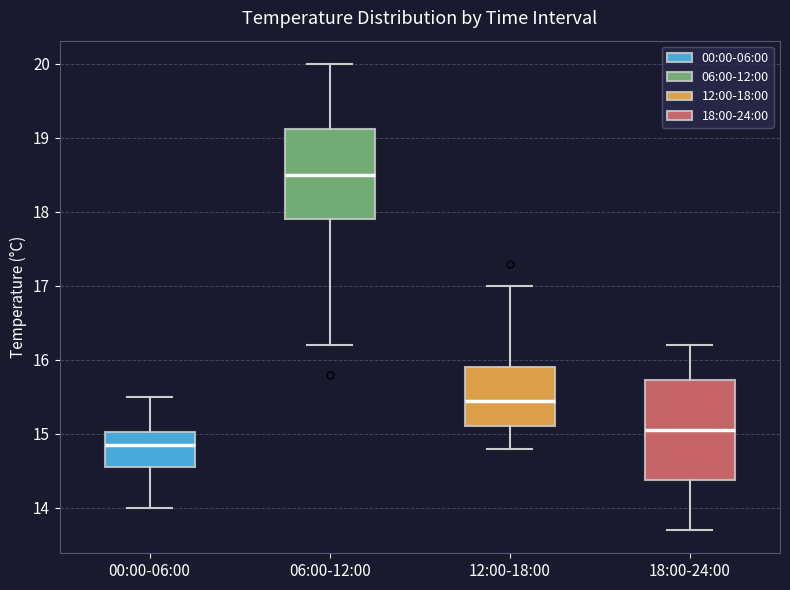

Which box has the lowest median line?

00:00-06:00